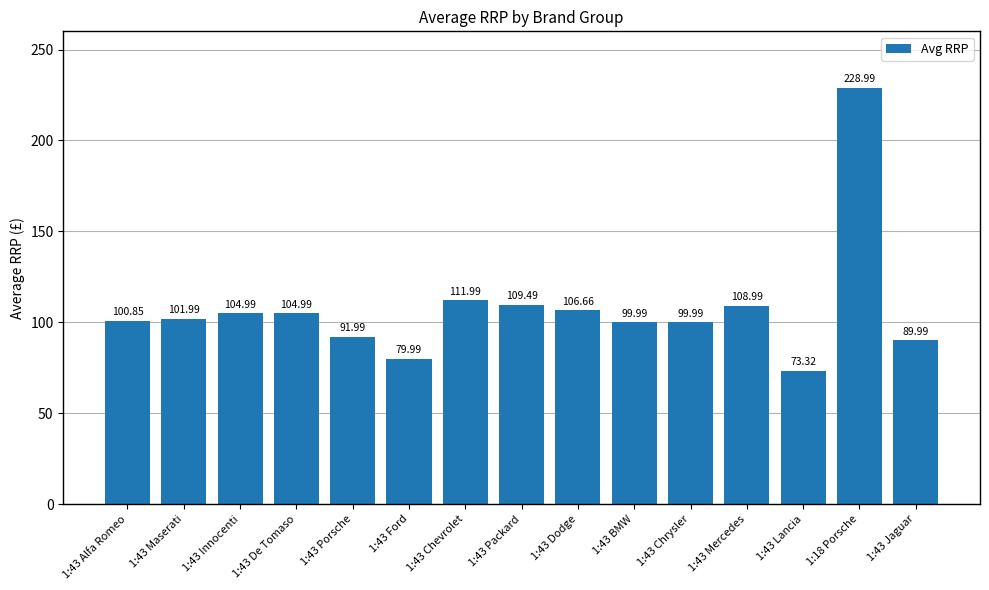

What is the difference between the second highest and minimum values?

38.7